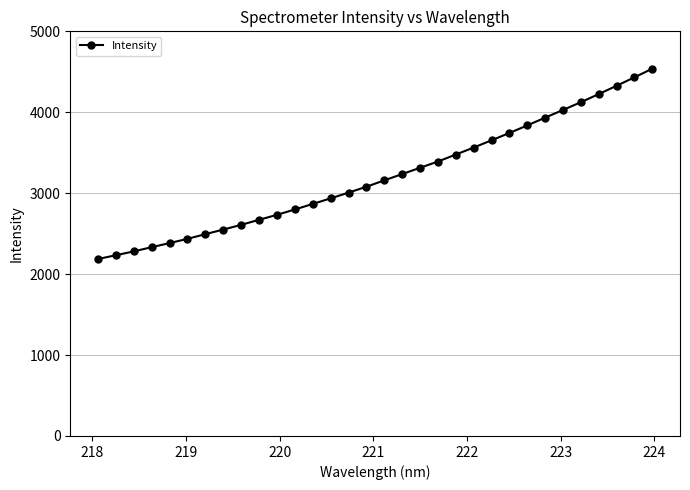

What is the value of the 1st point from the left?

2186.6